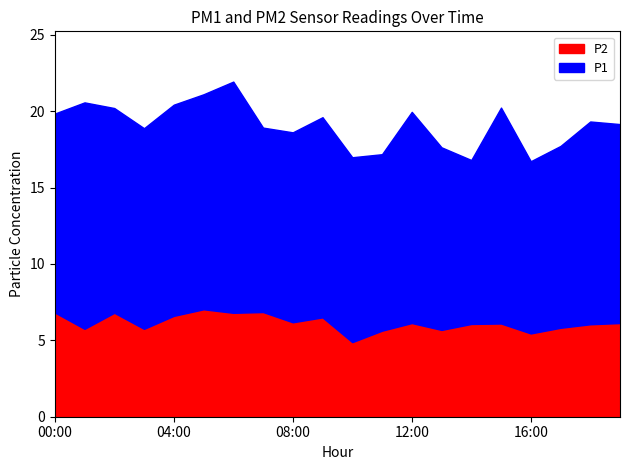

List the labels in order of value, largest first.

05:00, 07:00, 00:00, 02:00, 06:00, 04:00, 09:00, 08:00, 12:00, 19:00, 15:00, 14:00, 18:00, 17:00, 01:00, 03:00, 13:00, 11:00, 16:00, 10:00